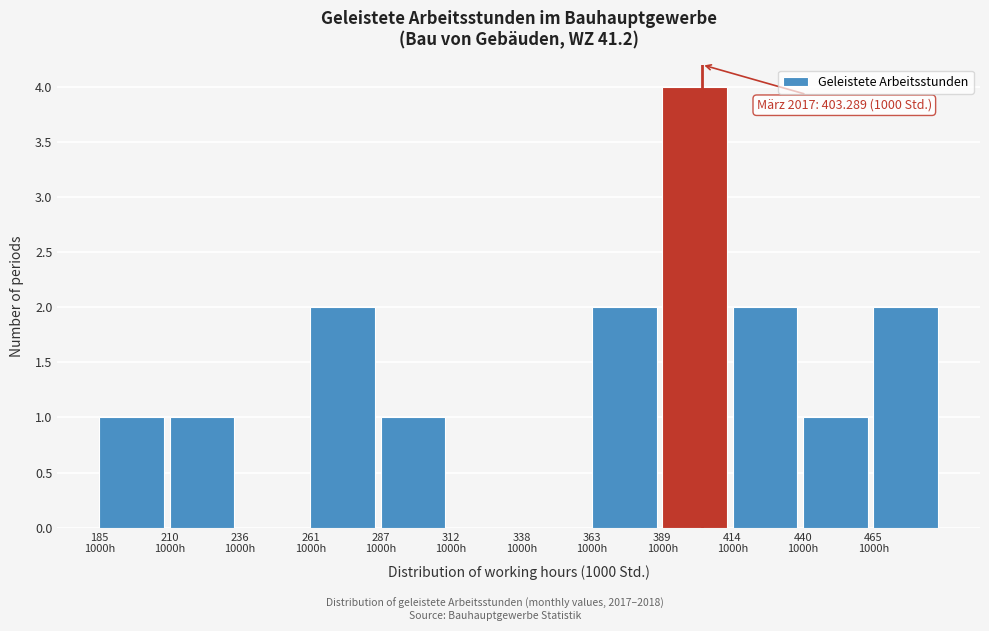

What is the sum of all values?

16